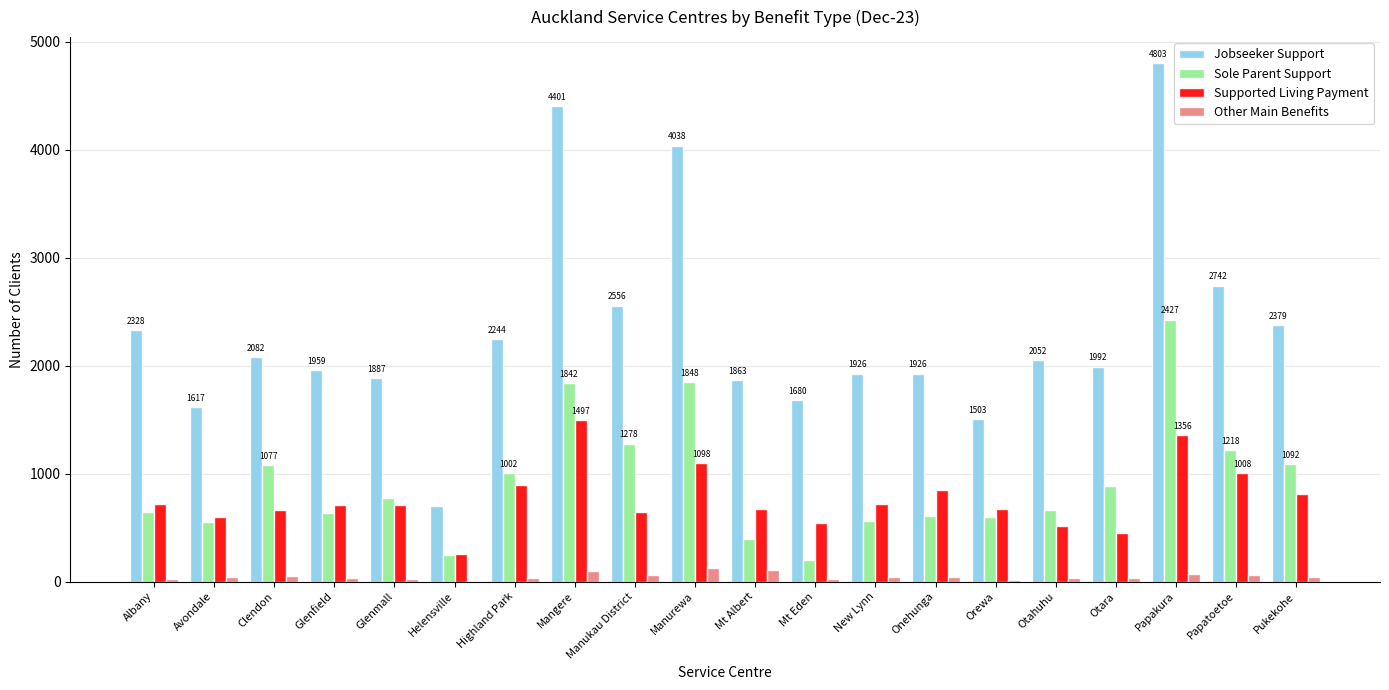

At which category is the sum across all series the highest?

Papakura